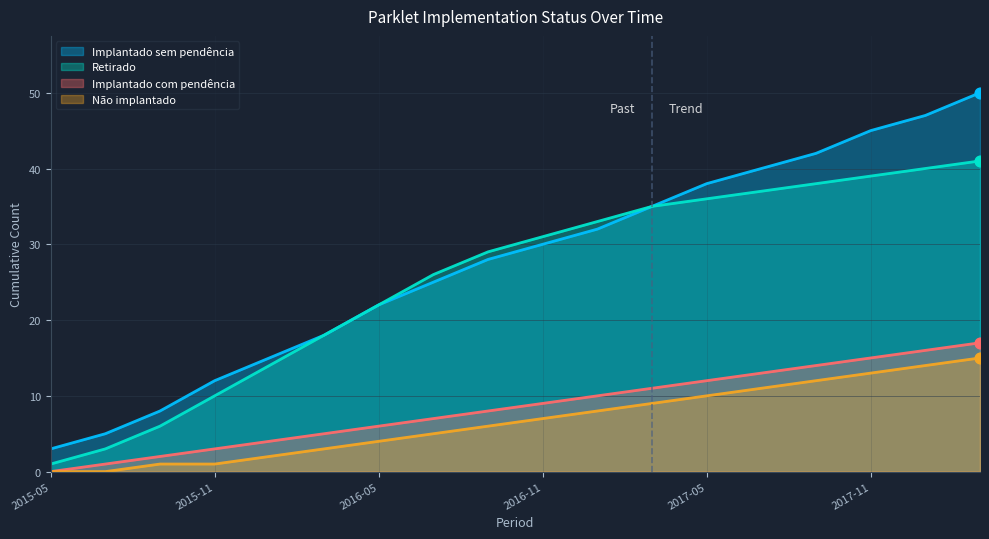

At which category is the sum across all series the highest?

2018-03